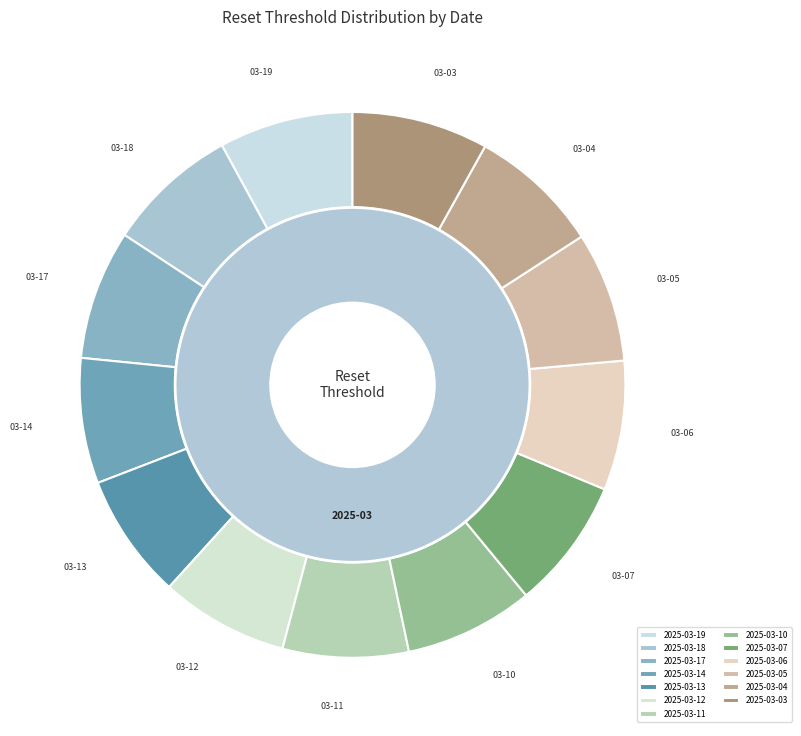

Rank the categories by value from highest to lowest.

2025-03-03, 2025-03-19, 2025-03-18, 2025-03-04, 2025-03-07, 2025-03-05, 2025-03-17, 2025-03-06, 2025-03-10, 2025-03-12, 2025-03-11, 2025-03-14, 2025-03-13